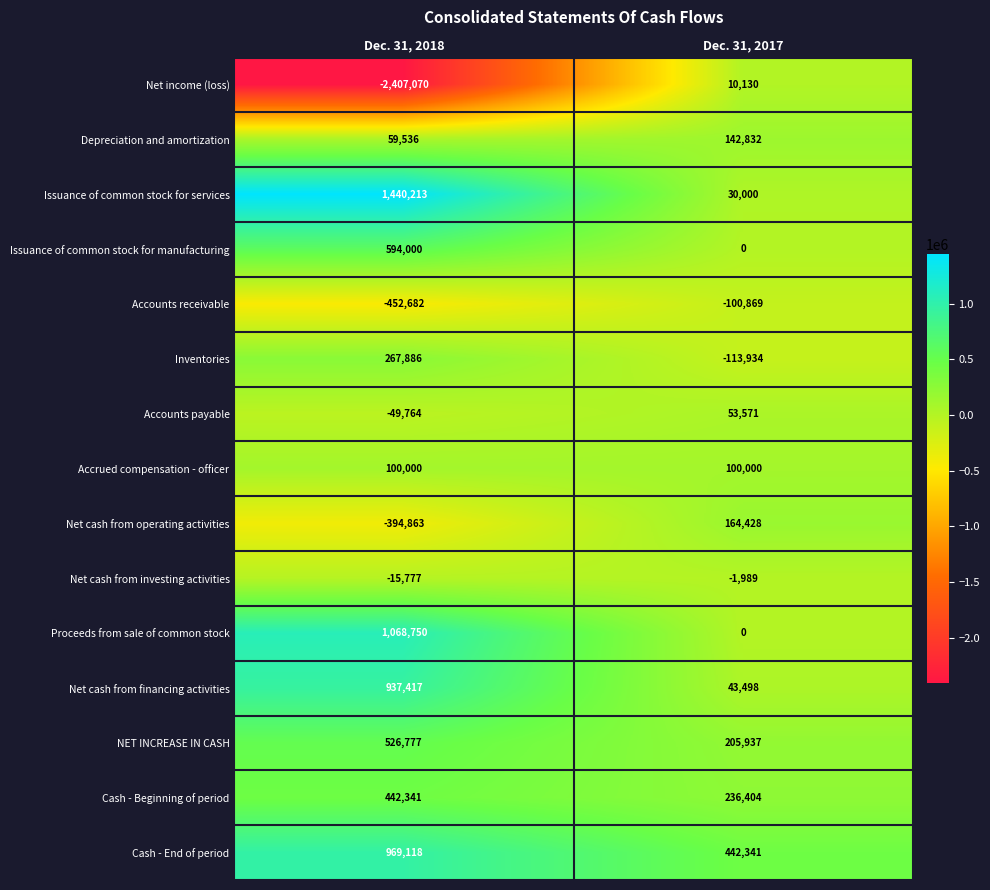

The NET INCREASE IN CASH series shows 72377 at Dec. 31, 2017. True or false?

False